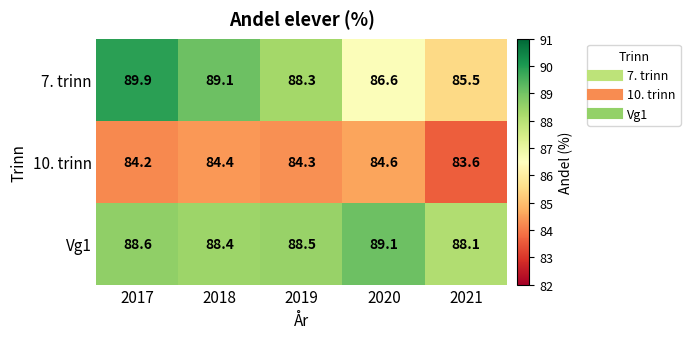

Reading left to right, extract all data points from this chart.

7. trinn: 89.9	89.1	88.3	86.6	85.5
10. trinn: 84.2	84.4	84.3	84.6	83.6
Vg1: 88.6	88.4	88.5	89.1	88.1